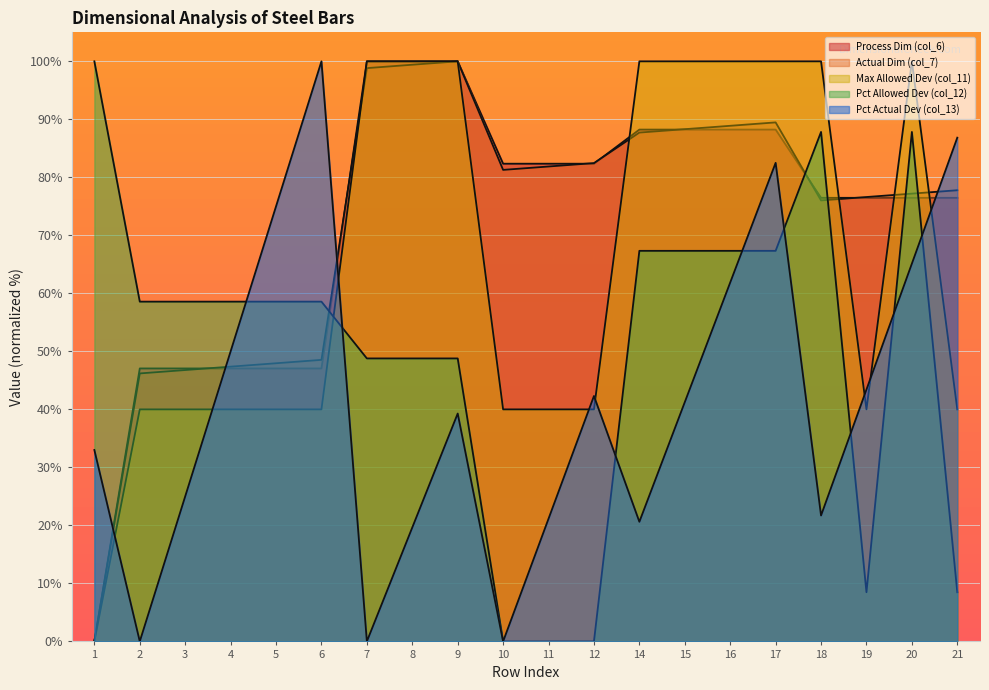

The Pct Allowed Dev (col_12) series shows -33.9 at 10. True or false?

False